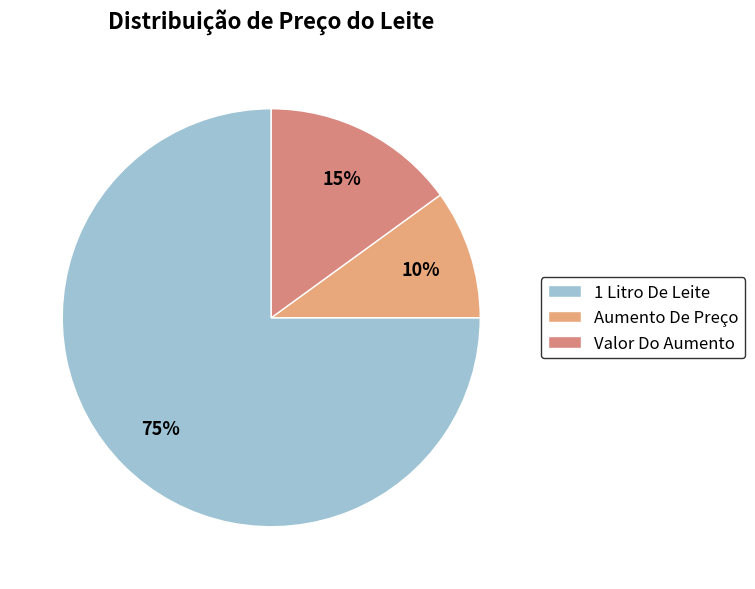

Rank the categories by value from highest to lowest.

1 Litro De Leite, Valor Do Aumento, Aumento De Preço